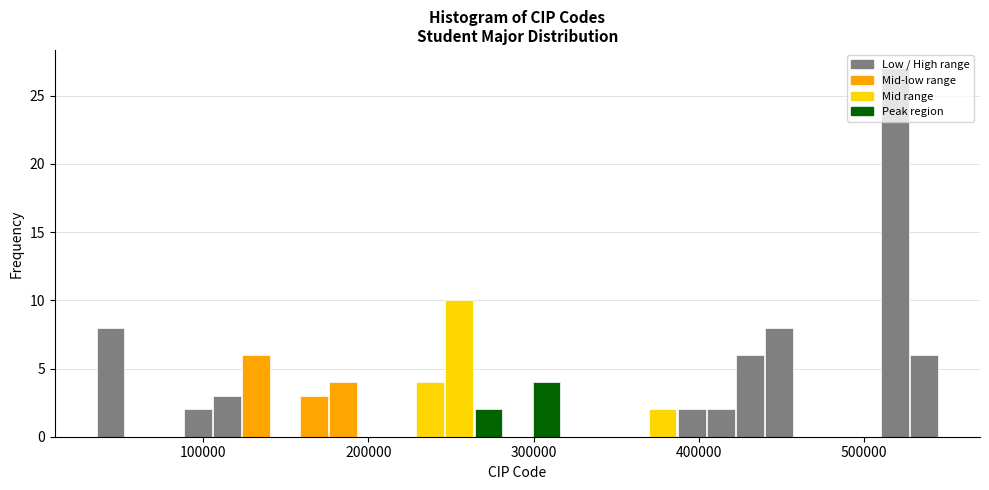

Read against the x-axis, roughly where is the centre of the tallest bar?

520000